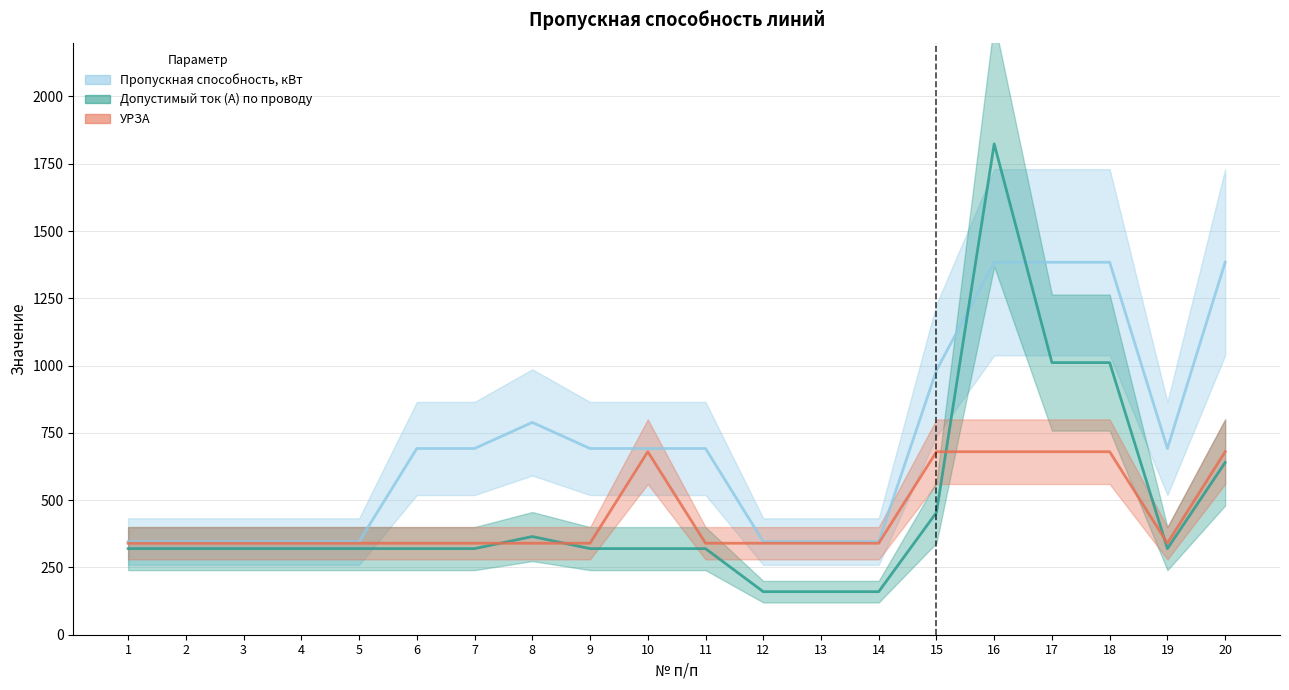

Count the number of categories in the chart.

20